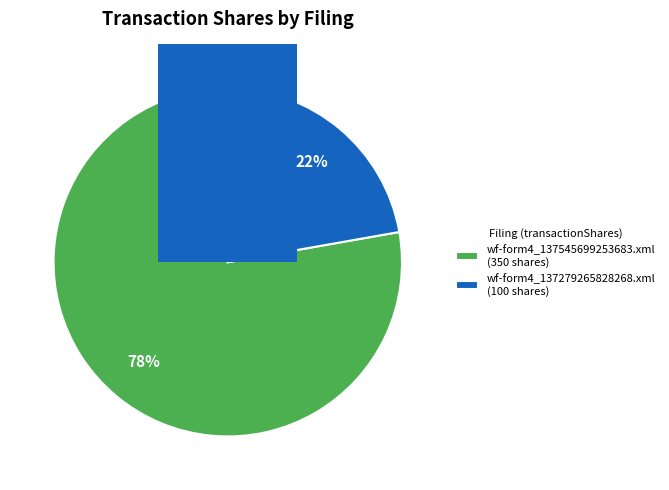

Is there any slice that represents more than half of the pie?

Yes